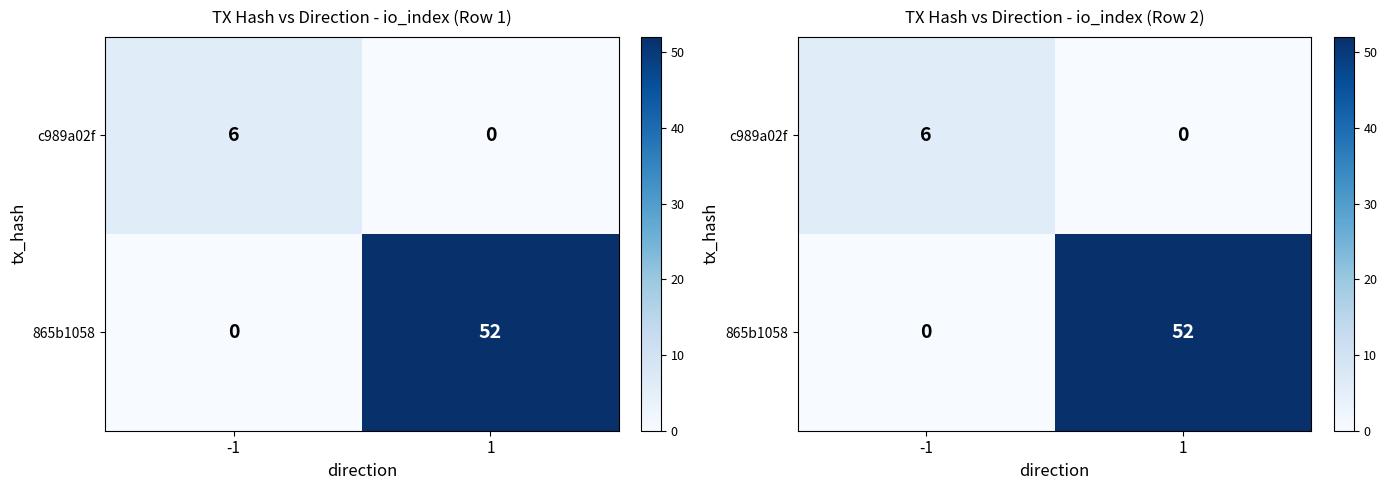

Is the value of c989a02f at -1 greater than the value of 865b1058 at 1?

No